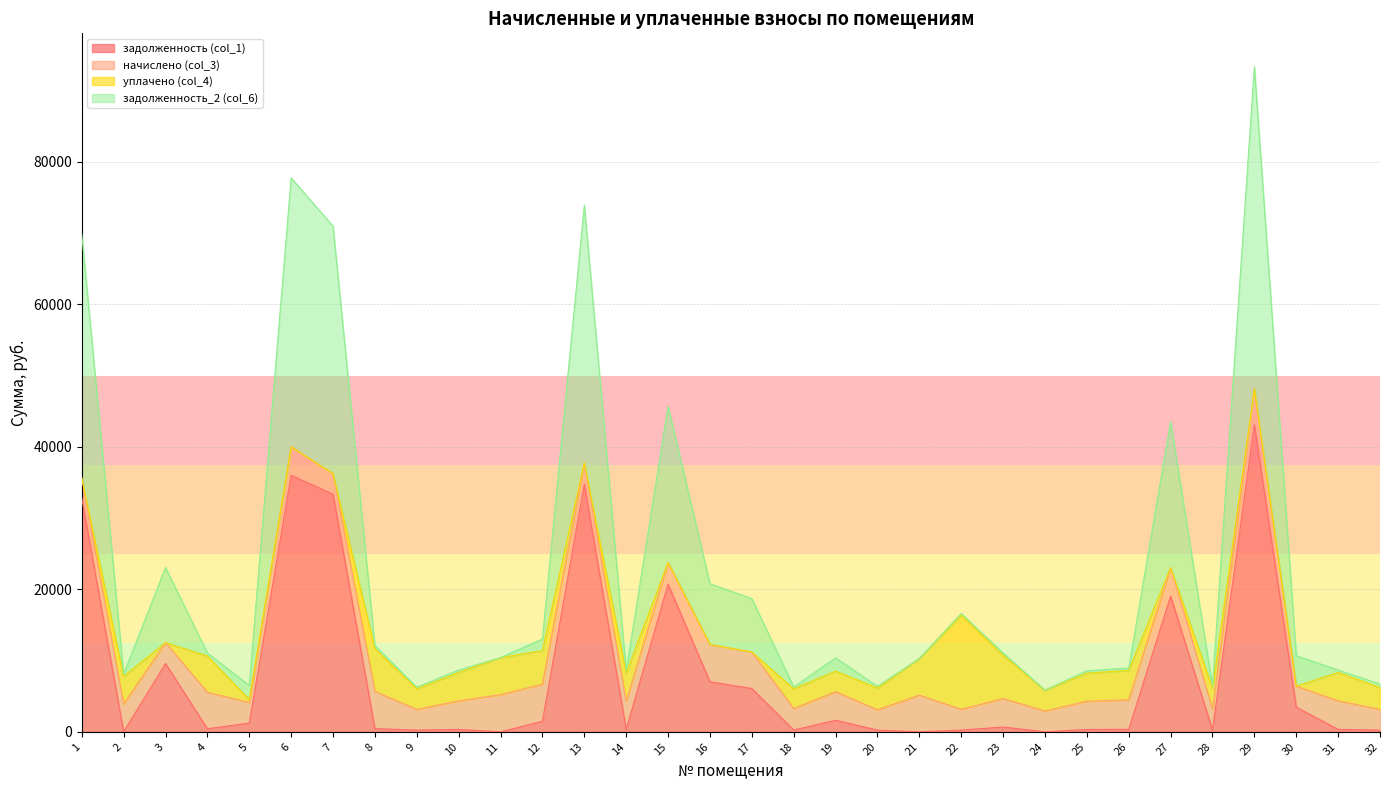

What is the total value across all series at 16?

20786.9